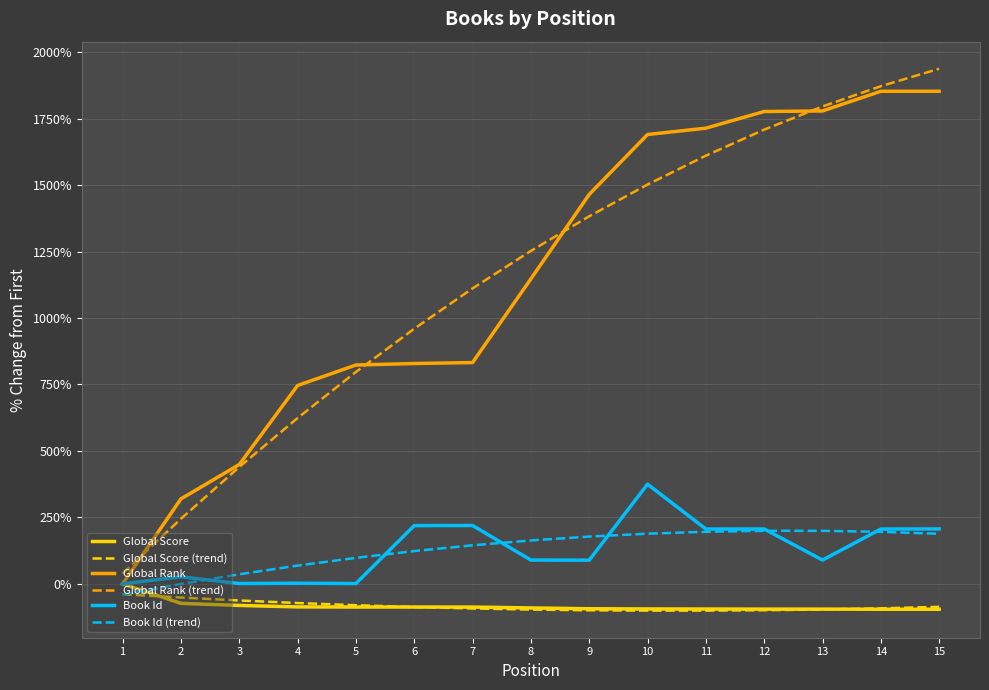

Is the value of Global Score (trend) at 13 greater than the value of Book Id at 5?

No